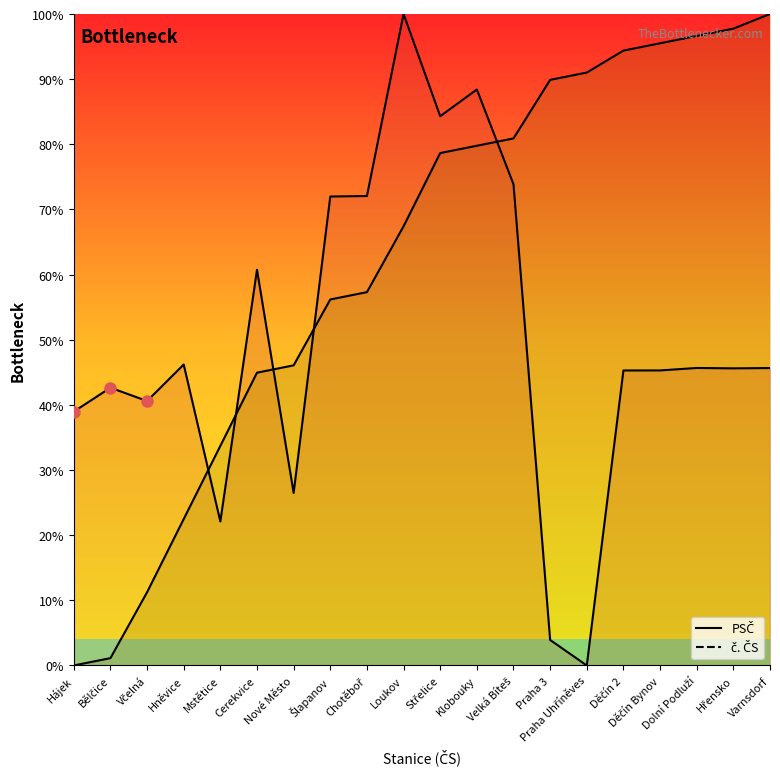

Which series has the largest range (max minus min)?

PSČ